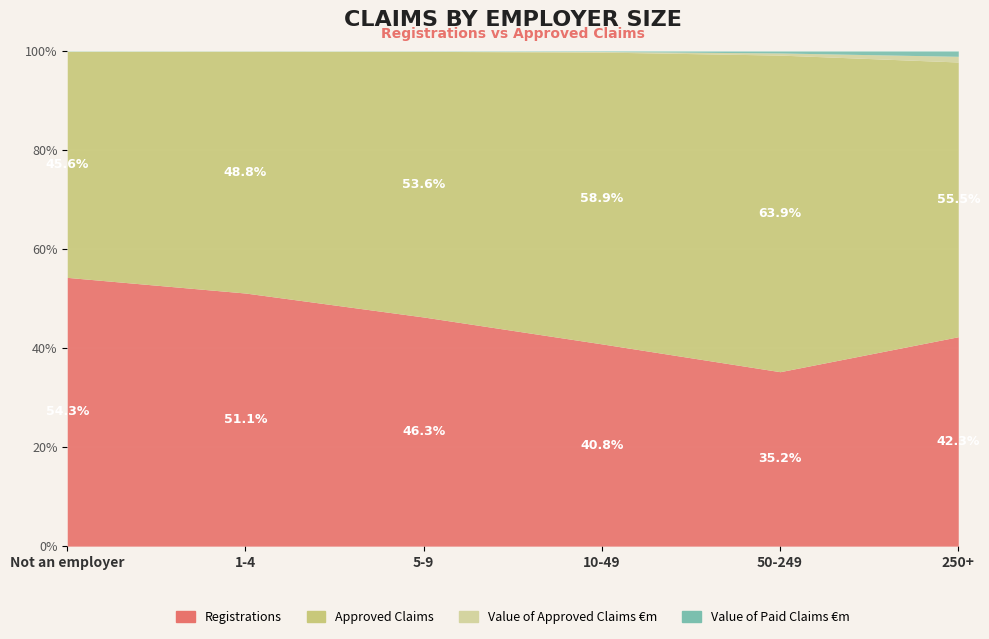

What is the smallest value displayed?

3.1